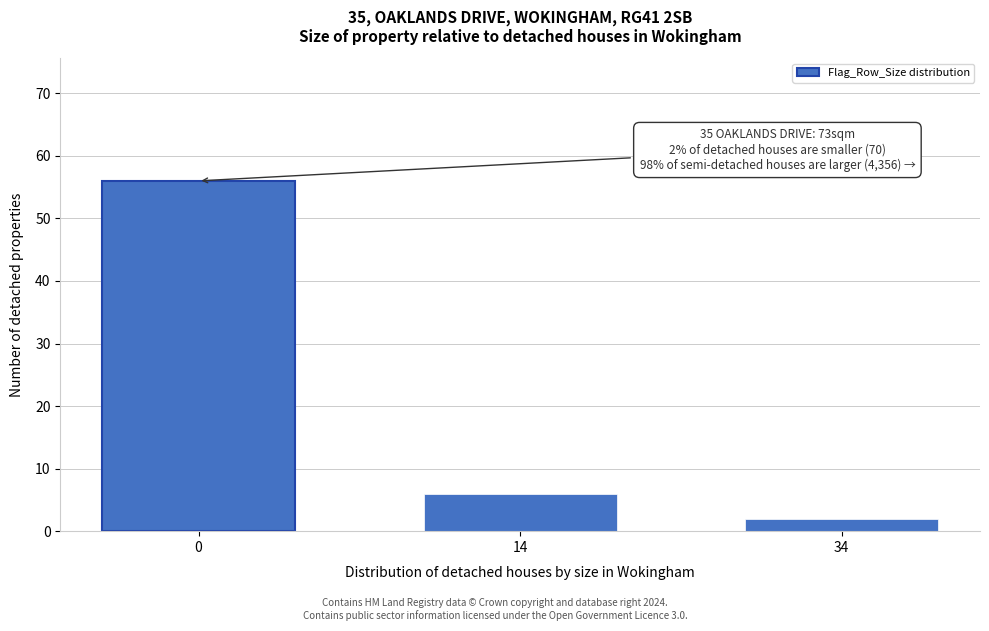

Reading left to right, what are all the values shown in this chart?

0=56	14=6	34=2